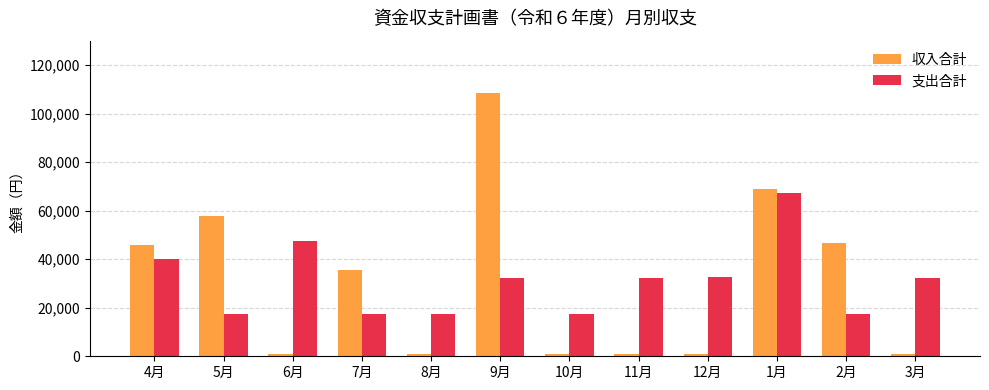

How many values in the 収入合計 series are below 35550?

6